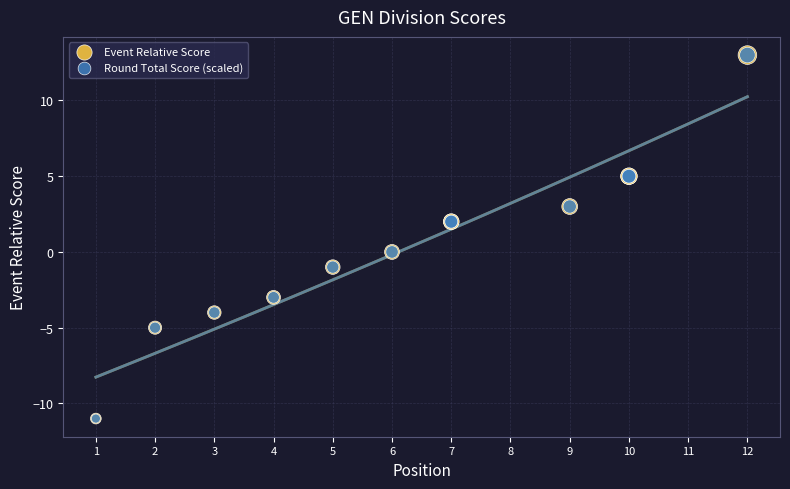

What are all the series names shown in the legend?

Event Relative Score, Round Total Score (scaled)